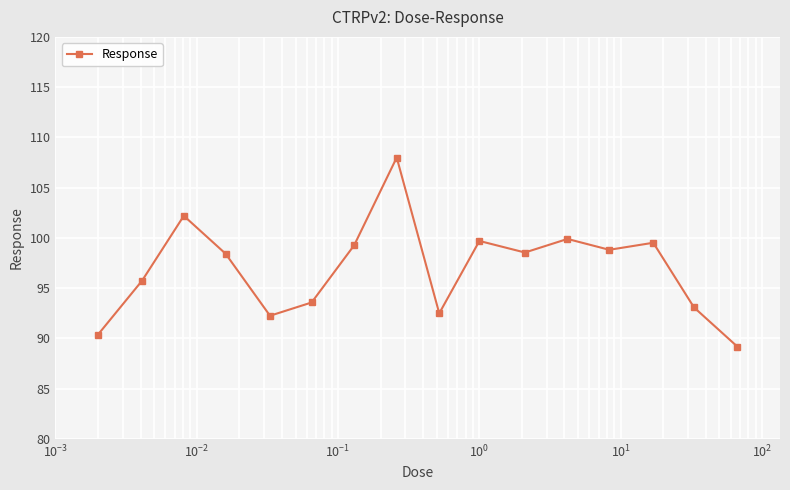

What is the greatest value displayed?

108.0